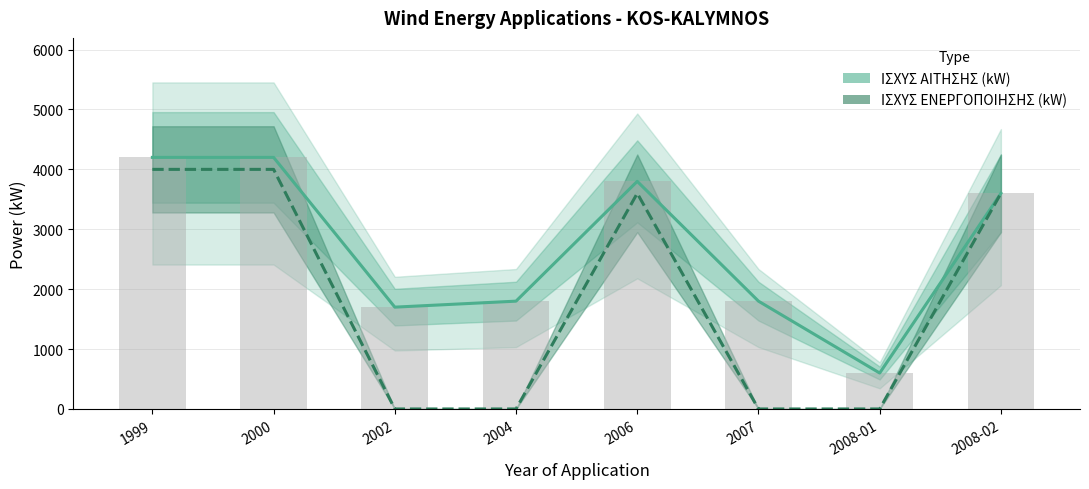

What is the difference between the ΙΣΧΥΣ ΑΙΤΗΣΗΣ (kW) values at 2008-01 and 2000?

3600